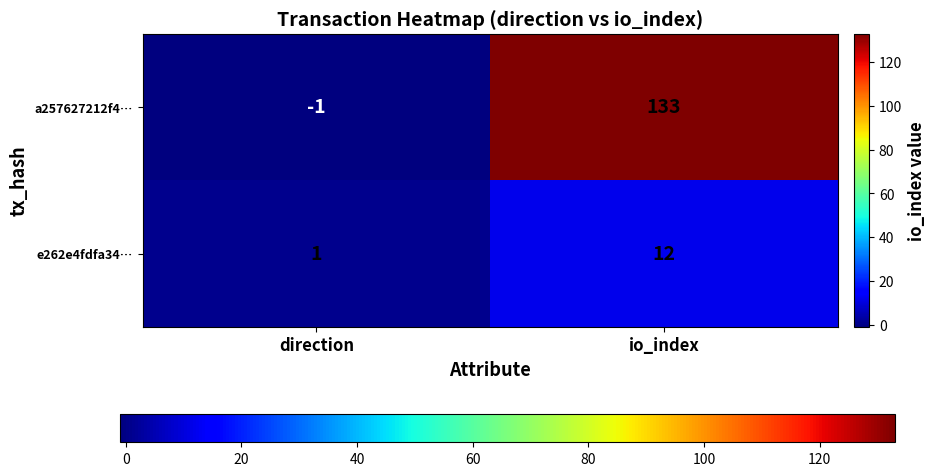

At which category is the sum across all series the highest?

io_index